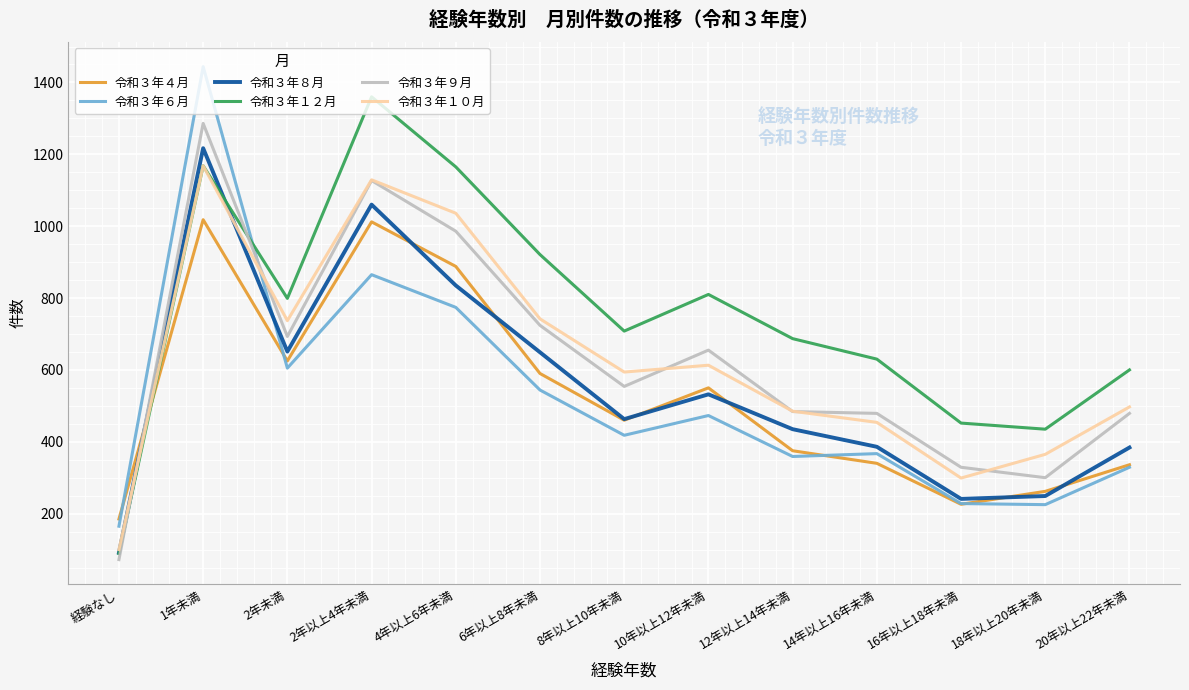

How many lines are shown in the chart?

6